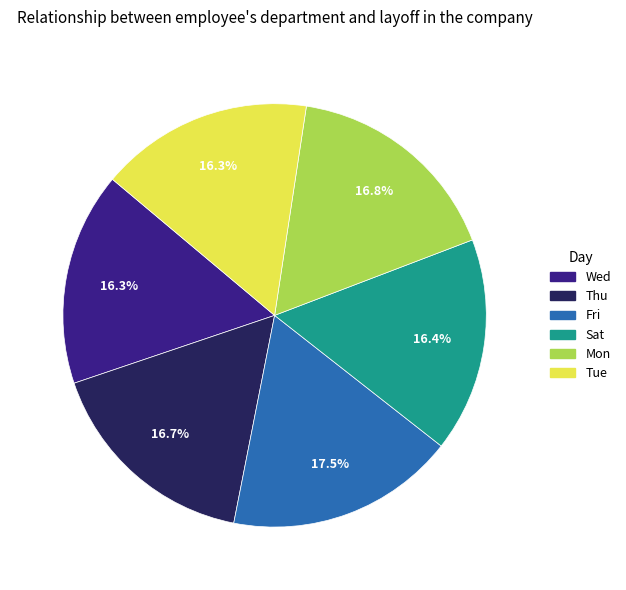

Is there a majority slice in this chart?

No